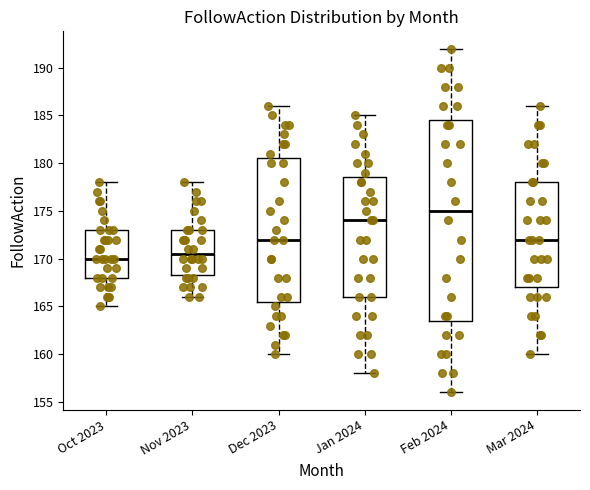

Which box is the tallest, from its lower edge to its upper edge?

Feb 2024